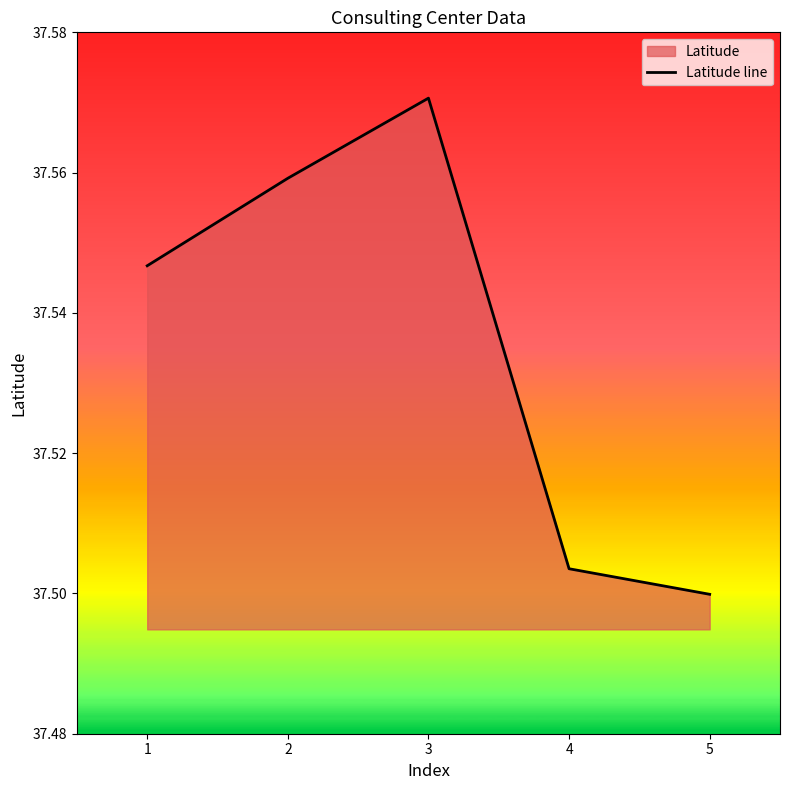

Which label corresponds to the smallest value in the chart?

5